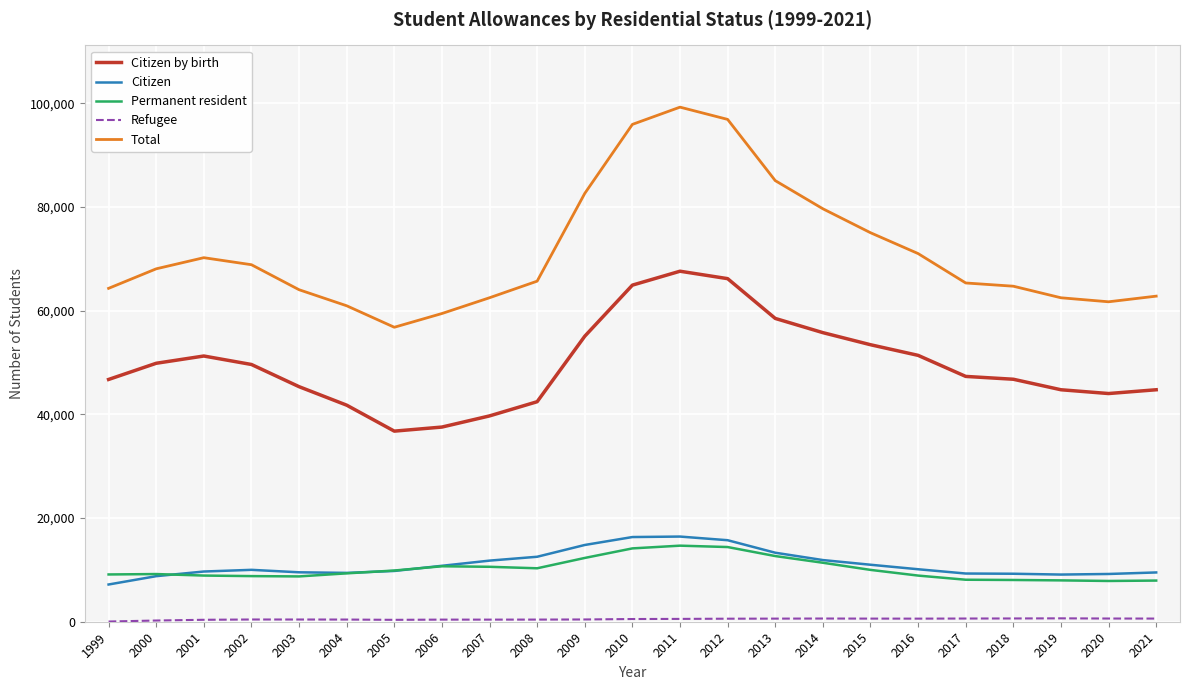

How many series are shown in this chart?

5